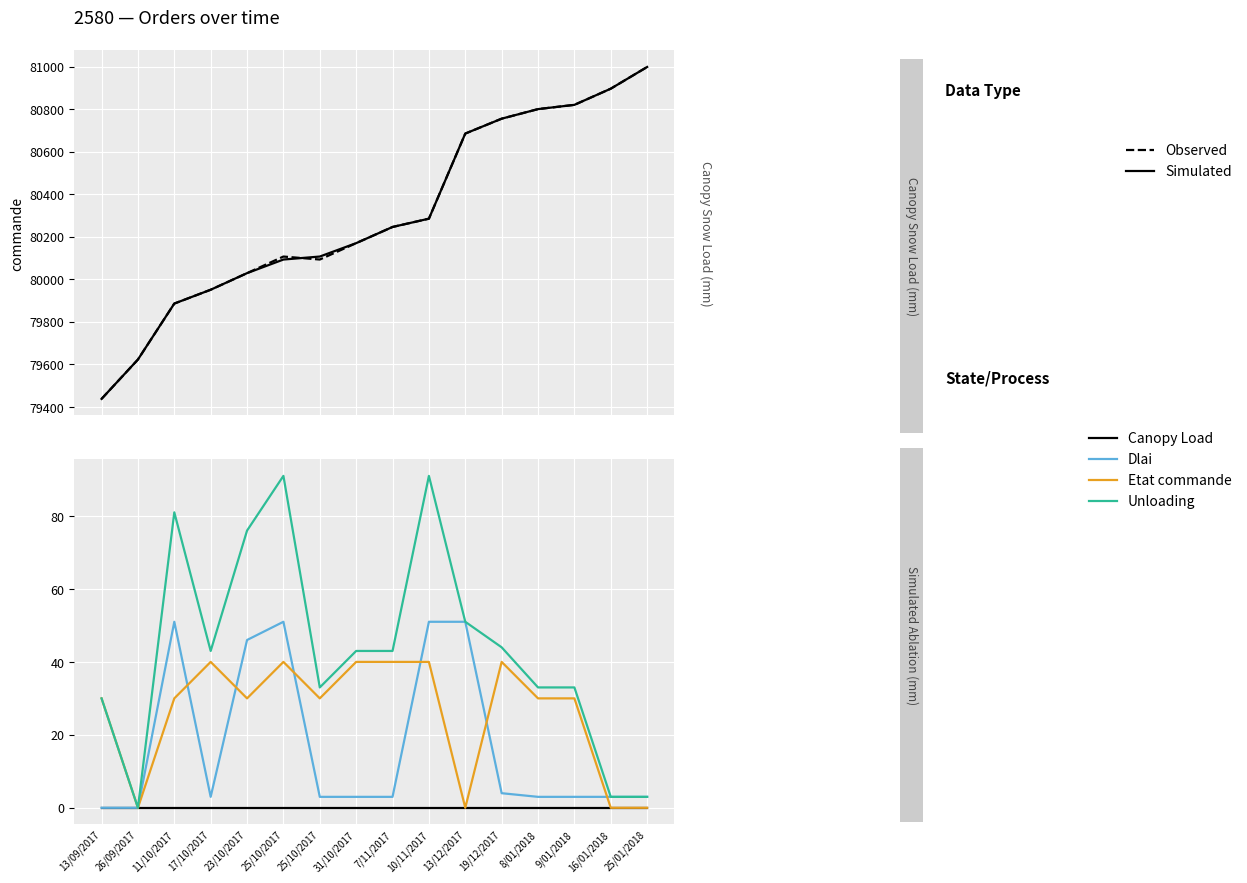

Rank the series by their maximum value, from lowest to highest.

Canopy Load, Etat commande, Dlai, Unloading, Observed, Simulated